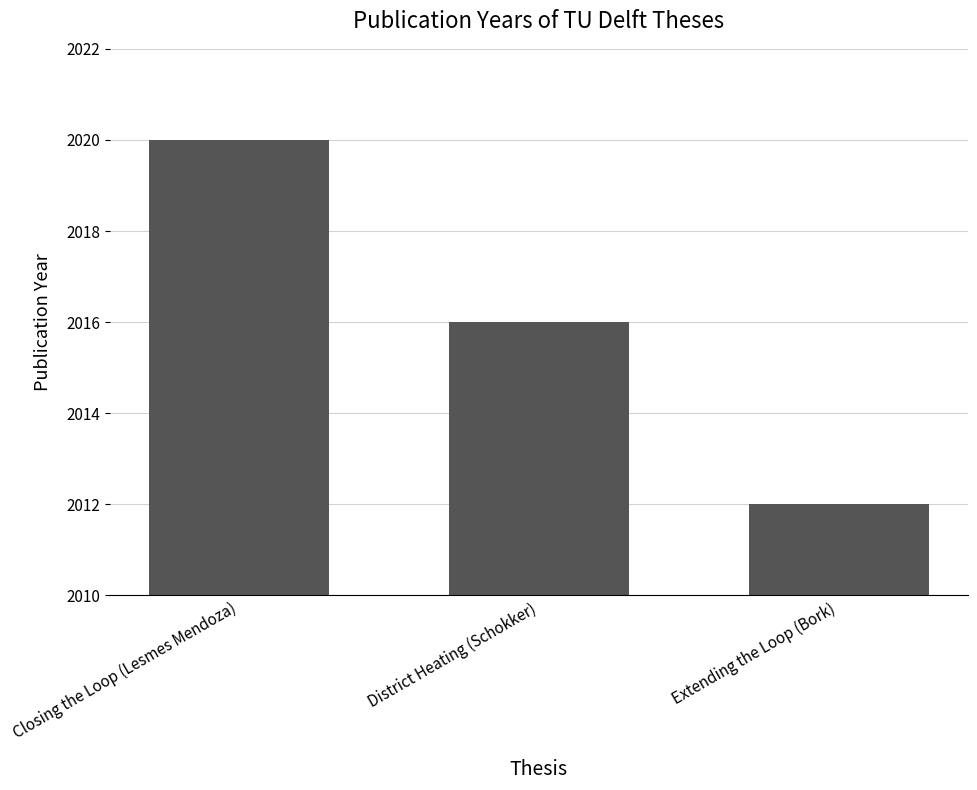

What is the sum of the values at Closing the Loop (Lesmes Mendoza) and Extending the Loop (Bork)?

4032